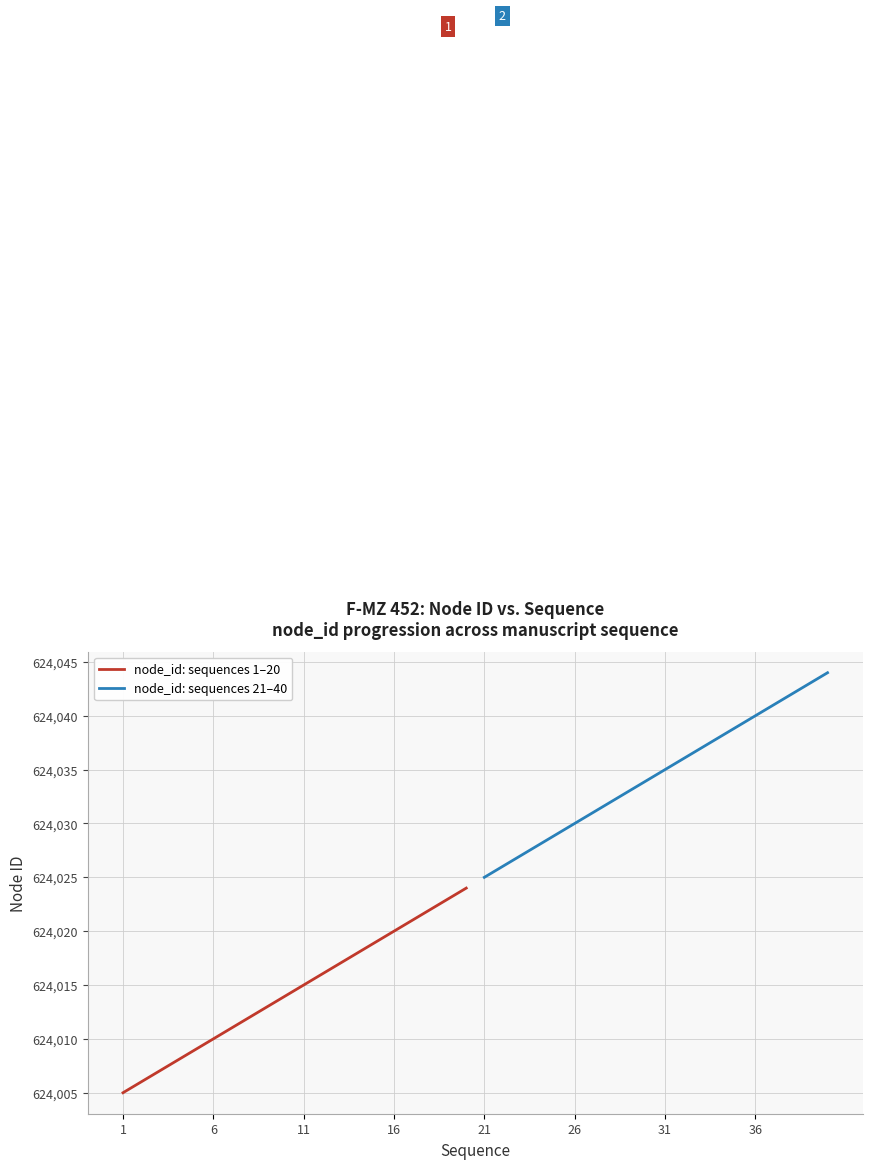

Rank the series by their maximum value, from lowest to highest.

node_id: sequences 1–20, node_id: sequences 21–40